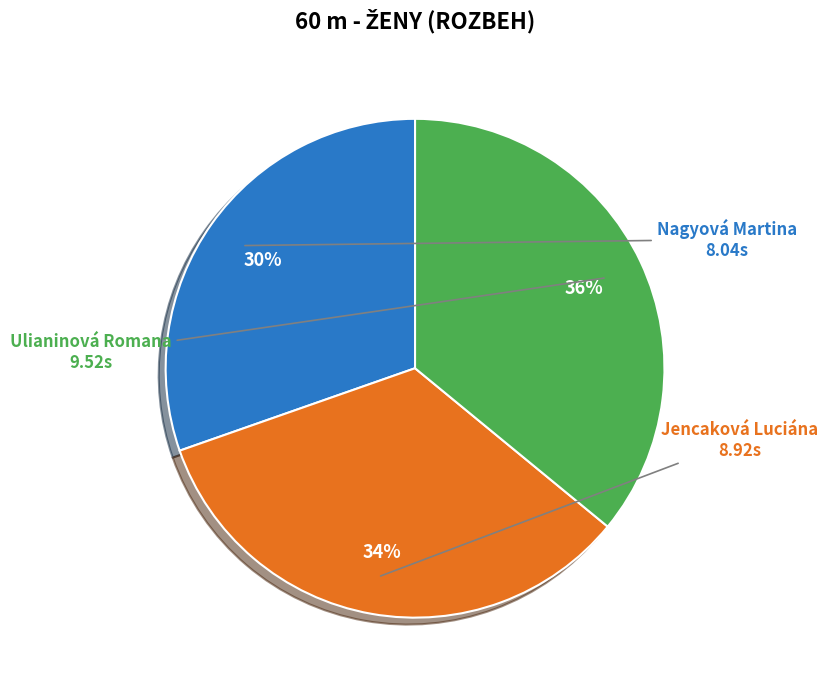

To the nearest percent, what percentage of the pie is Jencaková Luciána?

34%